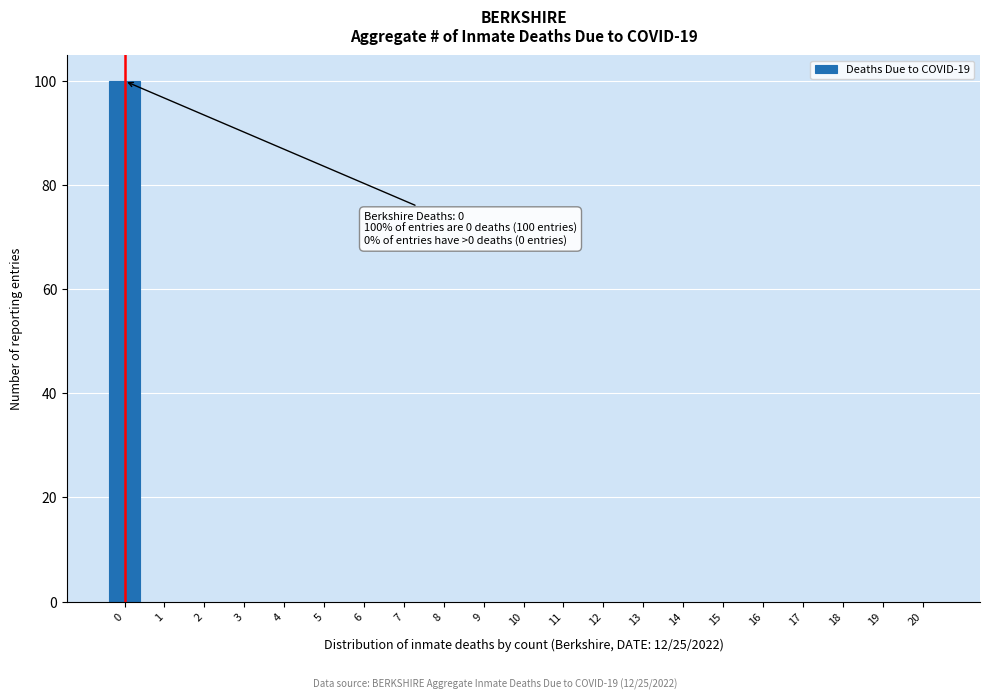

Reading left to right, transcribe all the data shown in this chart.

0=100	1=0	2=0	3=0	4=0	5=0	6=0	7=0	8=0	9=0	10=0	11=0	12=0	13=0	14=0	15=0	16=0	17=0	18=0	19=0	20=0